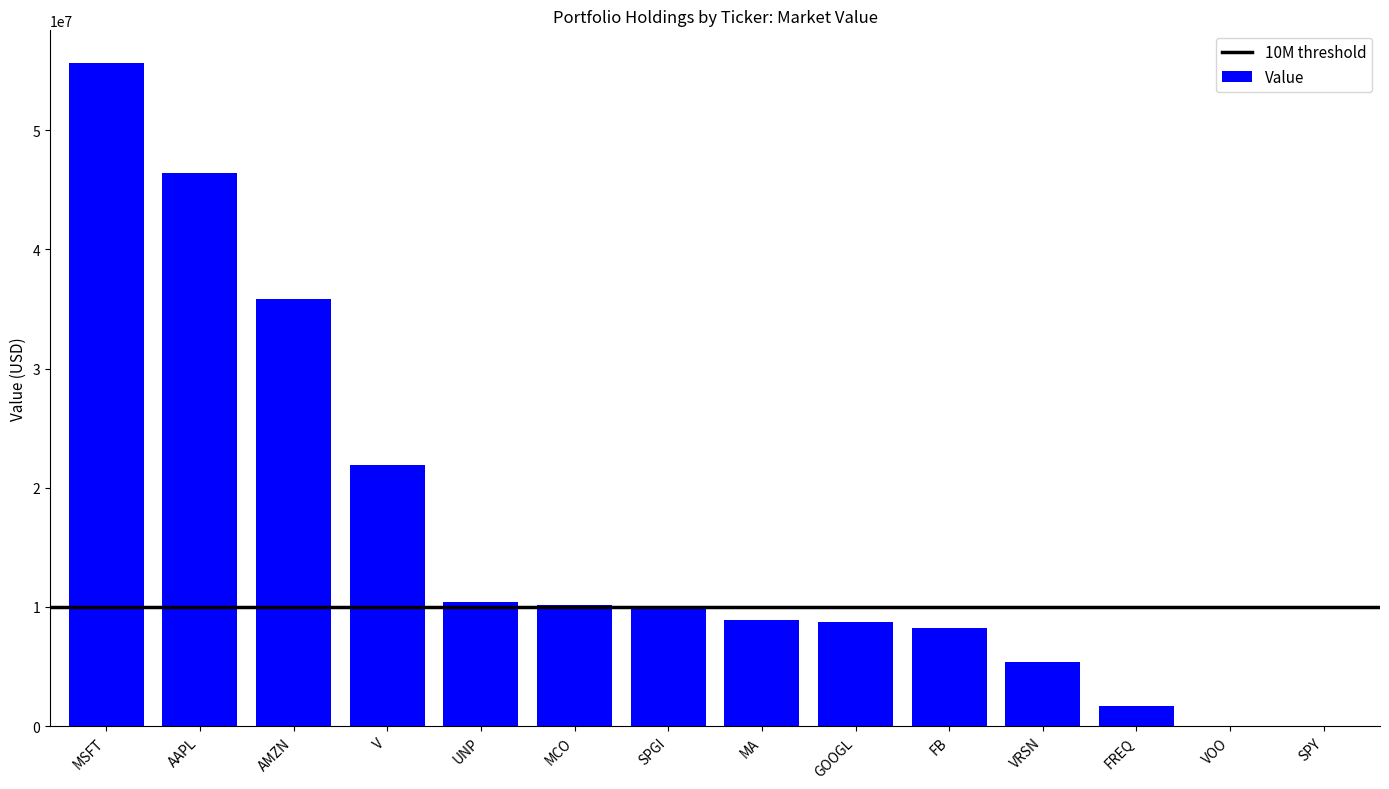

Are the bars grouped side by side (vs. stacked)?

No